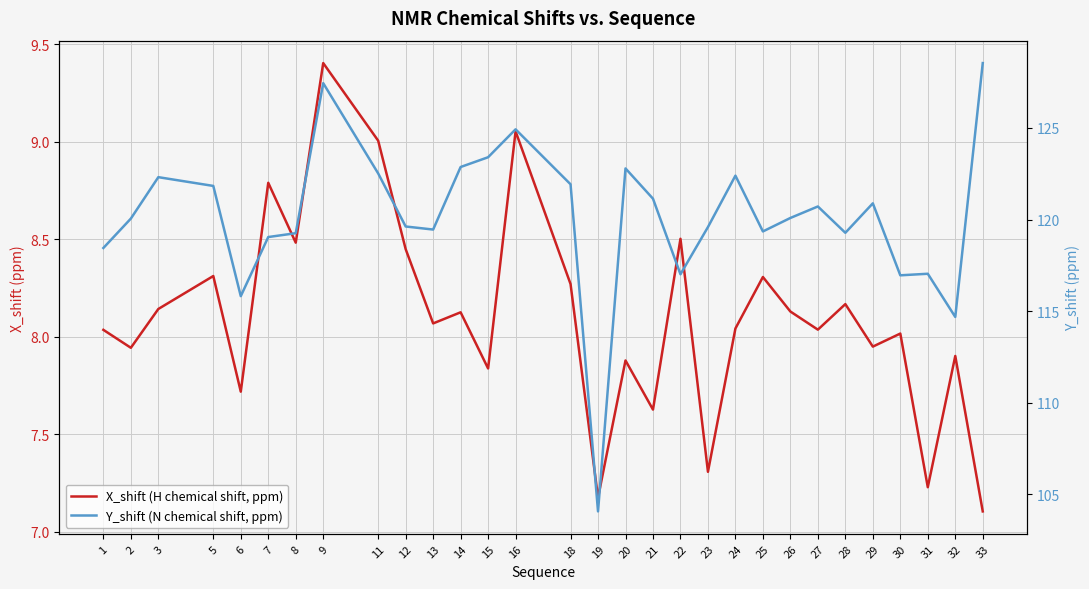

True or false: Y_shift (N chemical shift, ppm) and X_shift (H chemical shift, ppm) cross at least once.

False